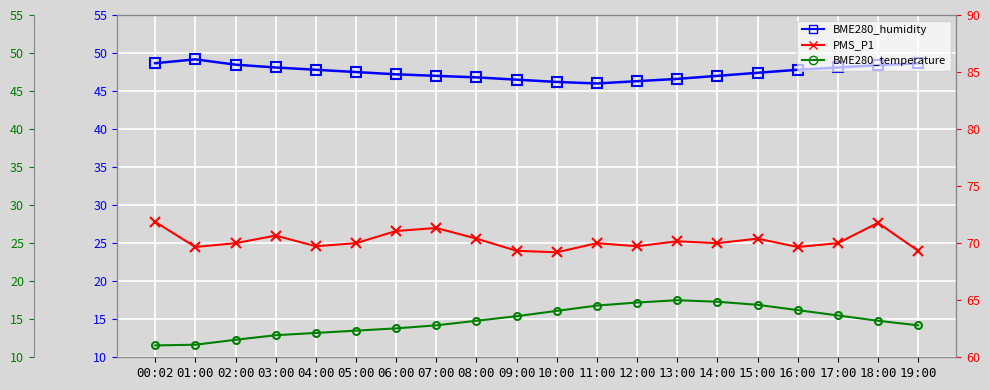

True or false: BME280_temperature has a value of 14.8 at 18:00.

True